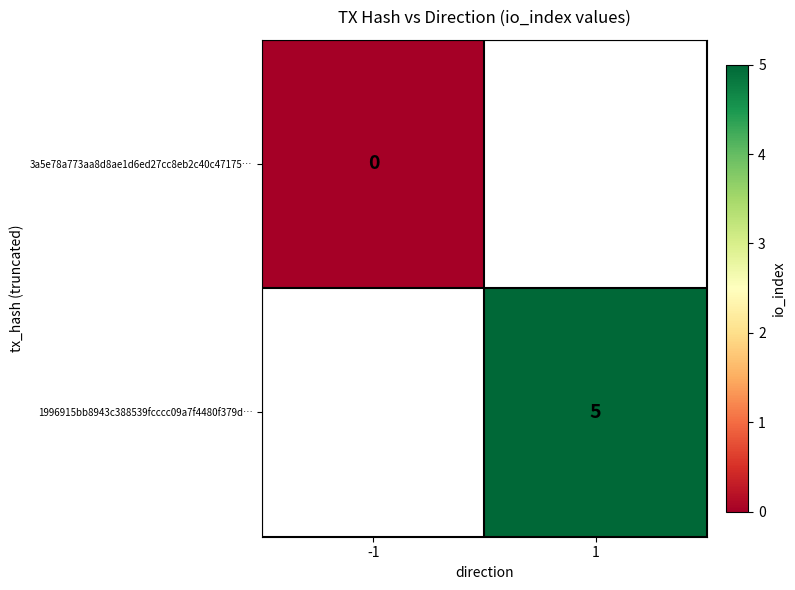

At how many categories does at least one series exceed 2?

1